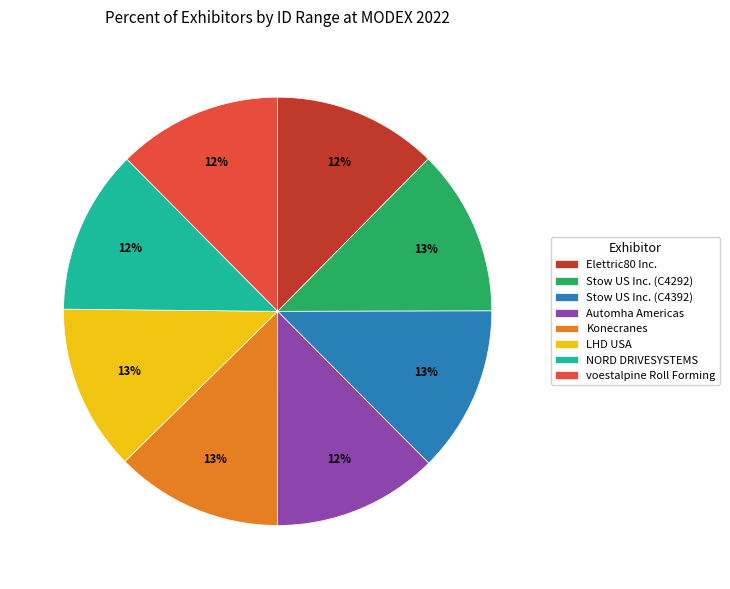

Does Elettric80 Inc. represent more than half of the total?

No